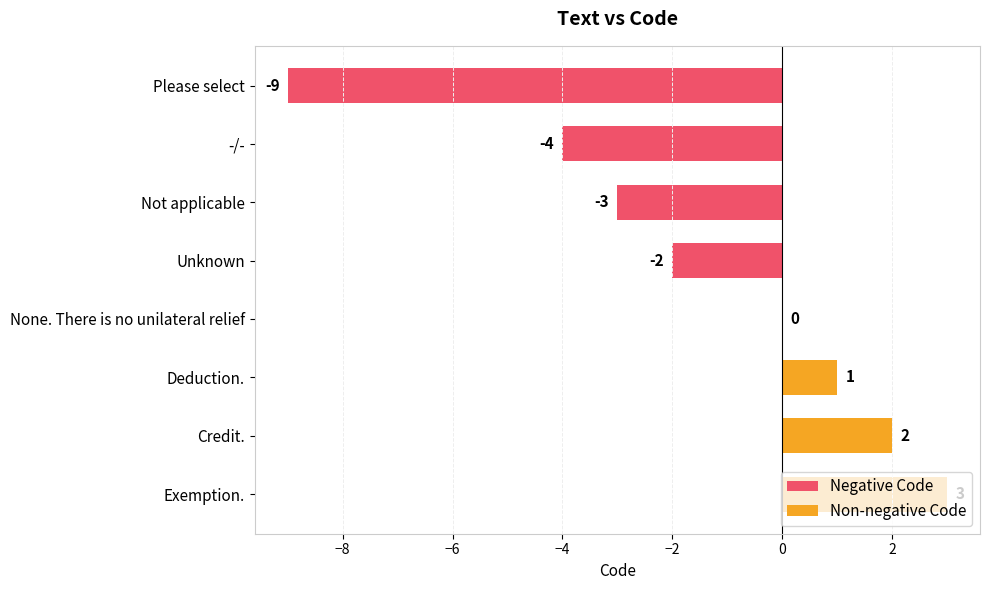

Reading right to left, list all the values displayed in this chart.

Negative Code: -2	-3	-4	-9
Non-negative Code: 3	2	1	0